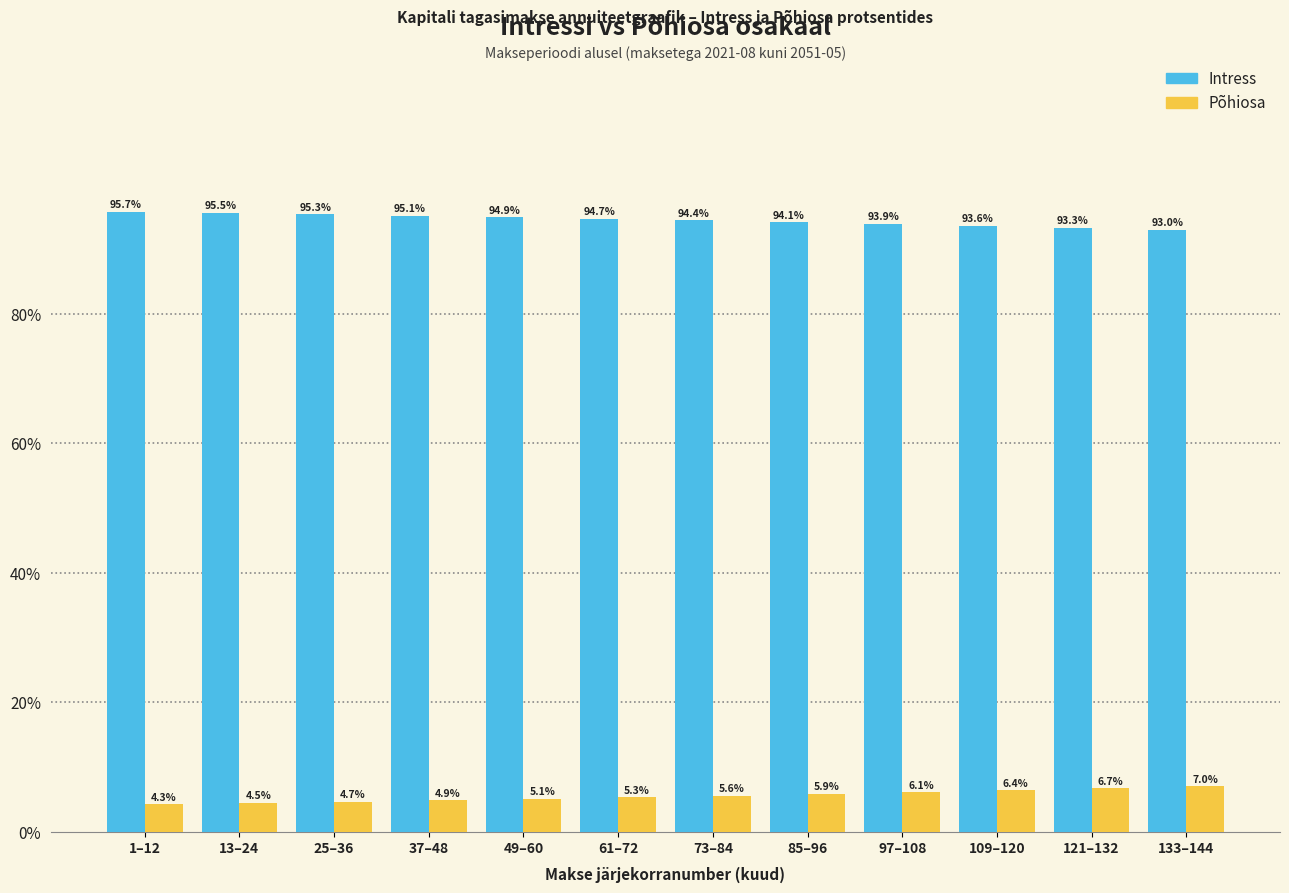

Reading left to right, list all the values displayed in this chart.

Intress: 95.7	95.5	95.3	95.1	94.9	94.7	94.4	94.1	93.9	93.6	93.3	93.0
Põhiosa: 4.3	4.5	4.7	4.9	5.1	5.3	5.6	5.9	6.1	6.4	6.7	7.0